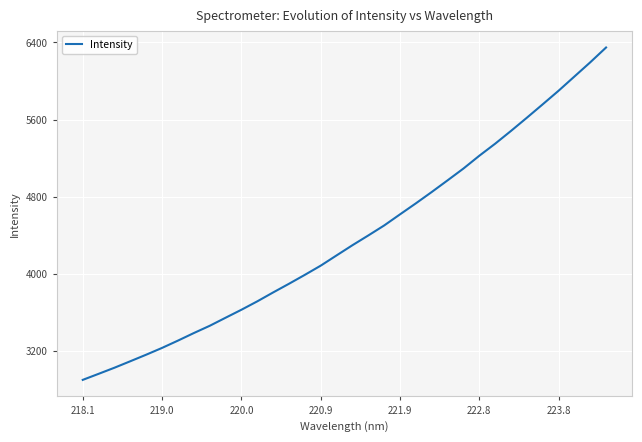

What is the smallest value displayed?

2896.9